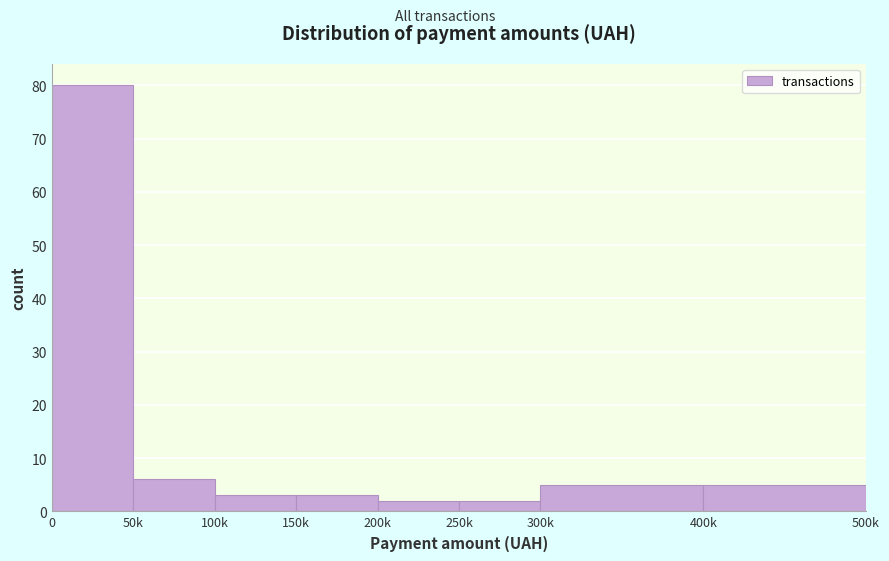

Reading left to right, list all the values displayed in this chart.

0=80	50k=6	100k=3	150k=3	200k=2	250k=2	300k=5	400k=5